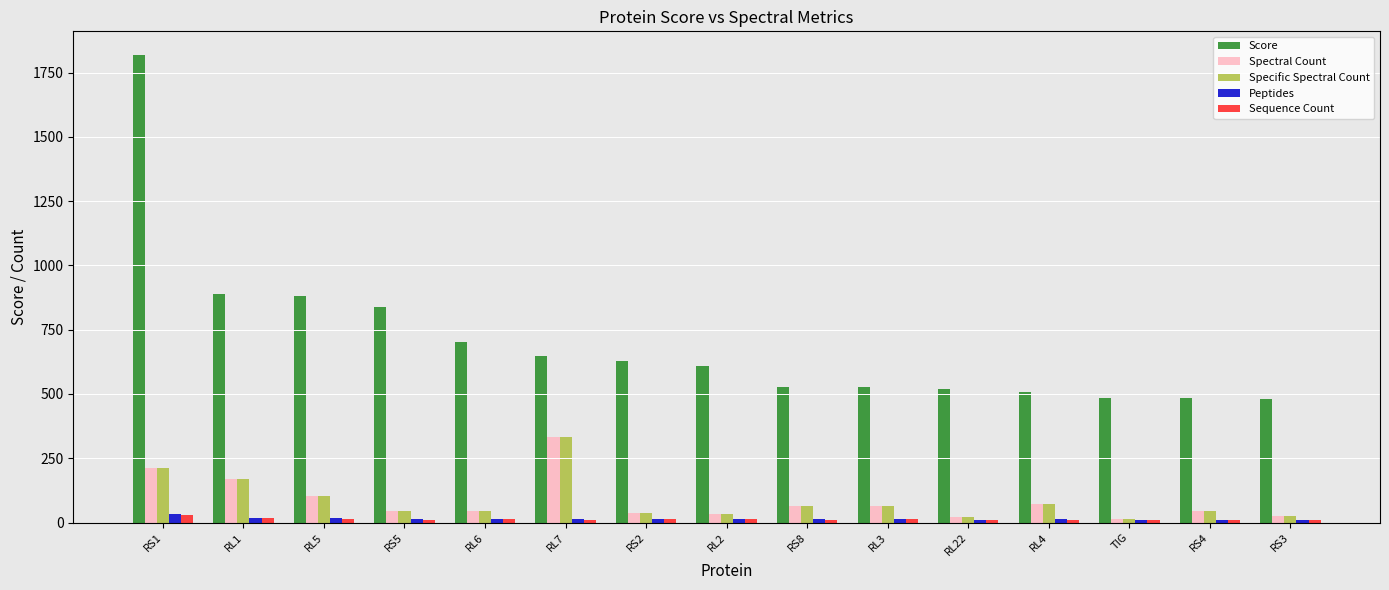

Is it true that Specific Spectral Count equals 13.0 at TIG?

True